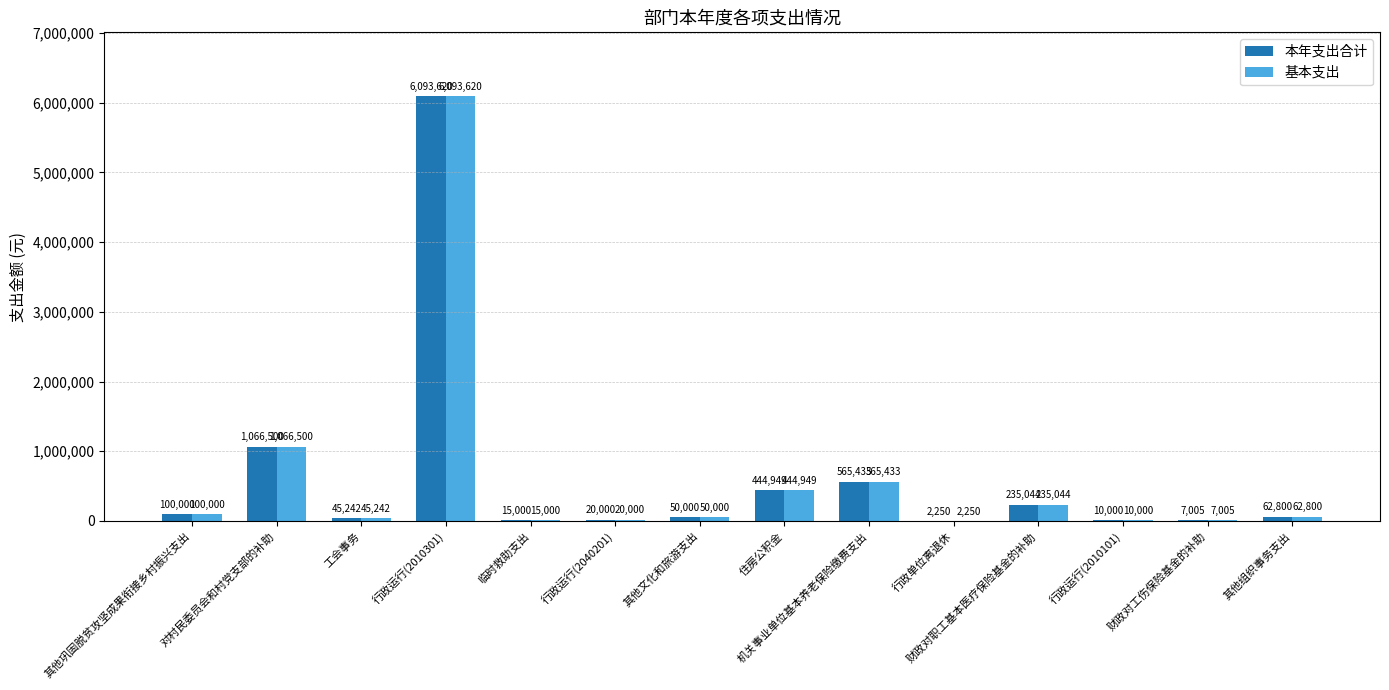

The 本年支出合计 series shows 9274741.2 at 行政运行(2010301). True or false?

False